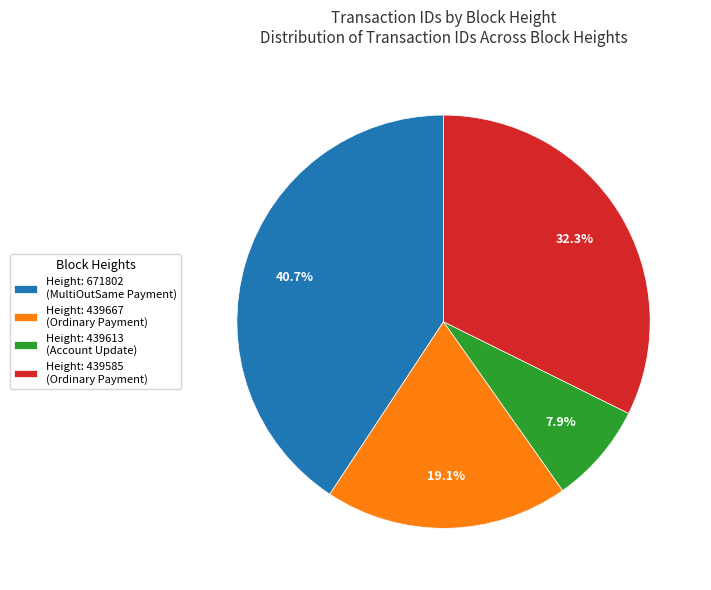

Does any single category account for the majority?

No